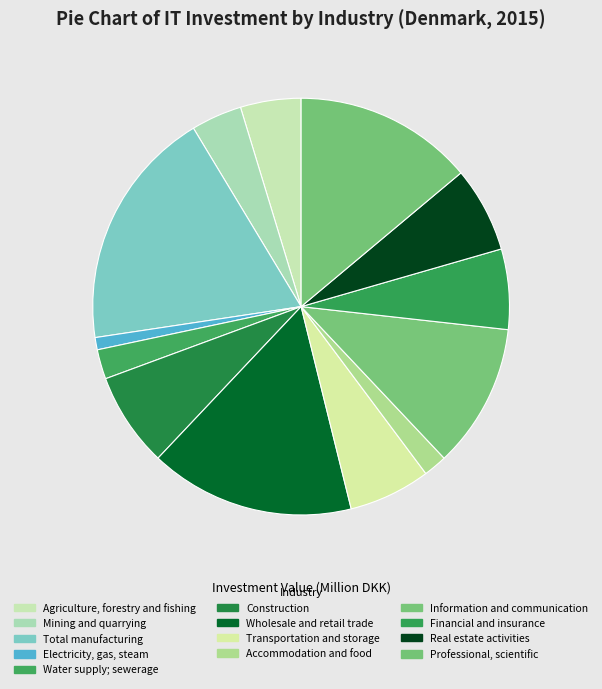

Is Real estate activities the majority of the pie?

No